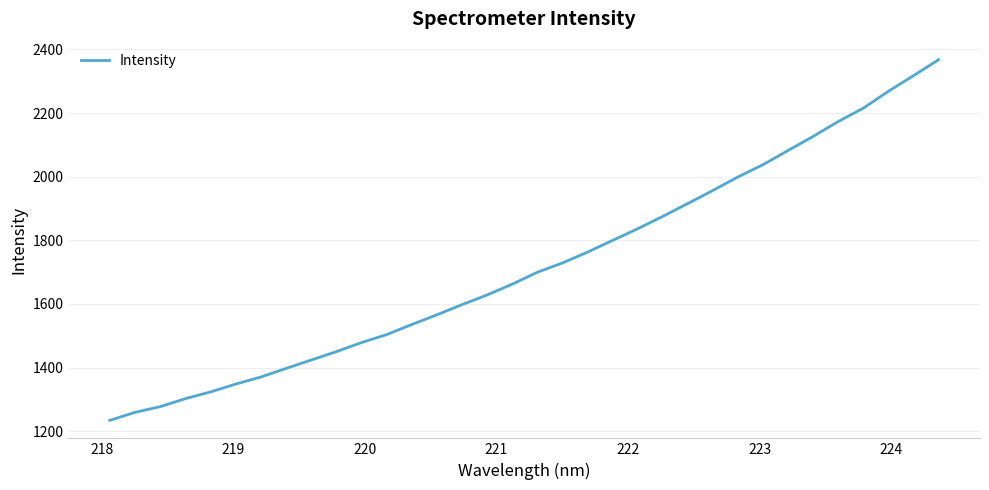

What is the average value?

1720.9